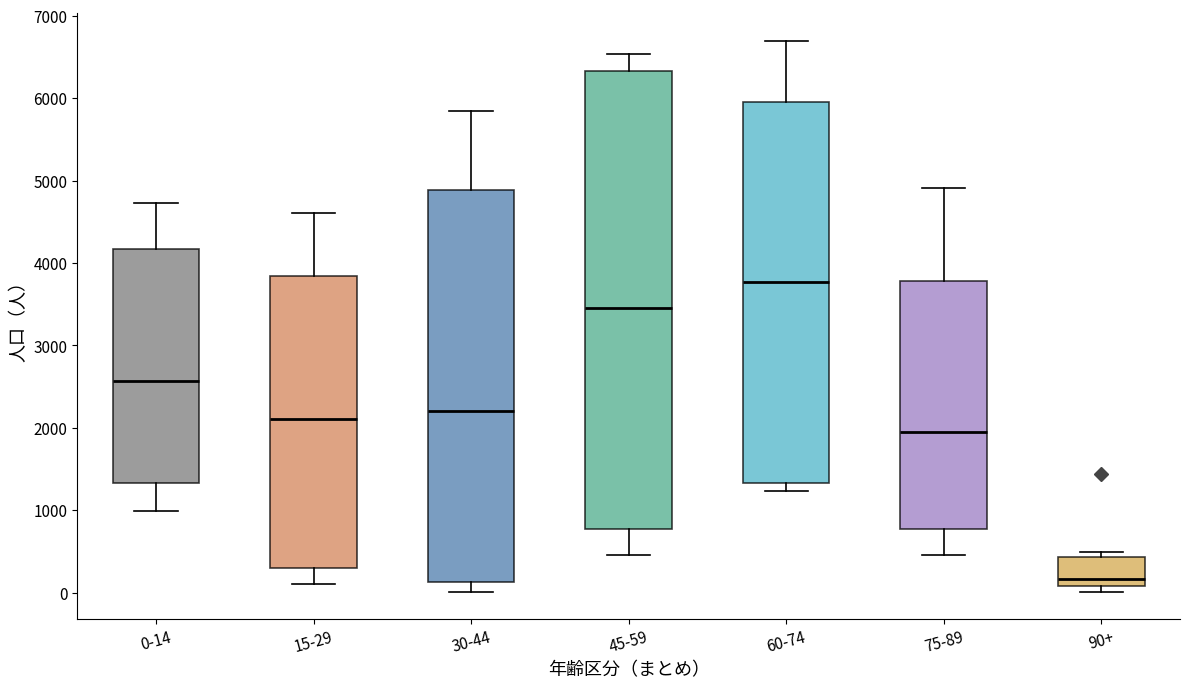

Reading left to right, transcribe this box plot: for each box, give where its median line is, the range the box spans, and where its two whiskers end, as read against the y-axis. The values are not printed on the chart, so give them approximately, as read against the axis.

0-14: median 2600, box 1300 to 4200, whiskers 1000 to 4700
15-29: median 2100, box 300 to 3800, whiskers 100 to 4600
30-44: median 2200, box 100 to 4900, whiskers 0 to 5800
45-59: median 3500, box 800 to 6300, whiskers 500 to 6500
60-74: median 3800, box 1300 to 6000, whiskers 1200 to 6700
75-89: median 1900, box 800 to 3800, whiskers 500 to 4900
90+: median 200, box 100 to 400, whiskers 0 to 500